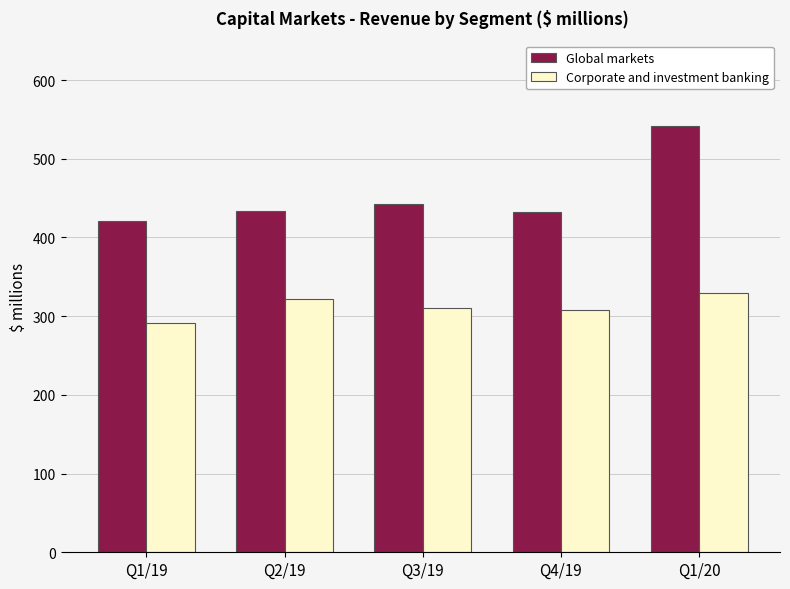

What are all the series names shown in the legend?

Global markets, Corporate and investment banking